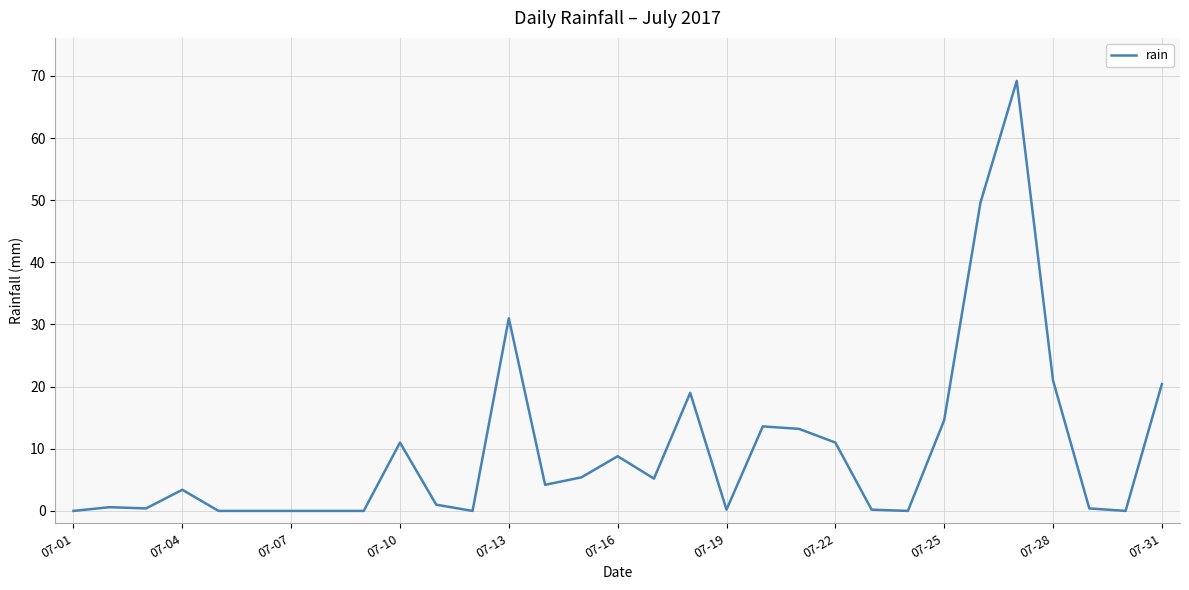

How many lines are shown in the chart?

1